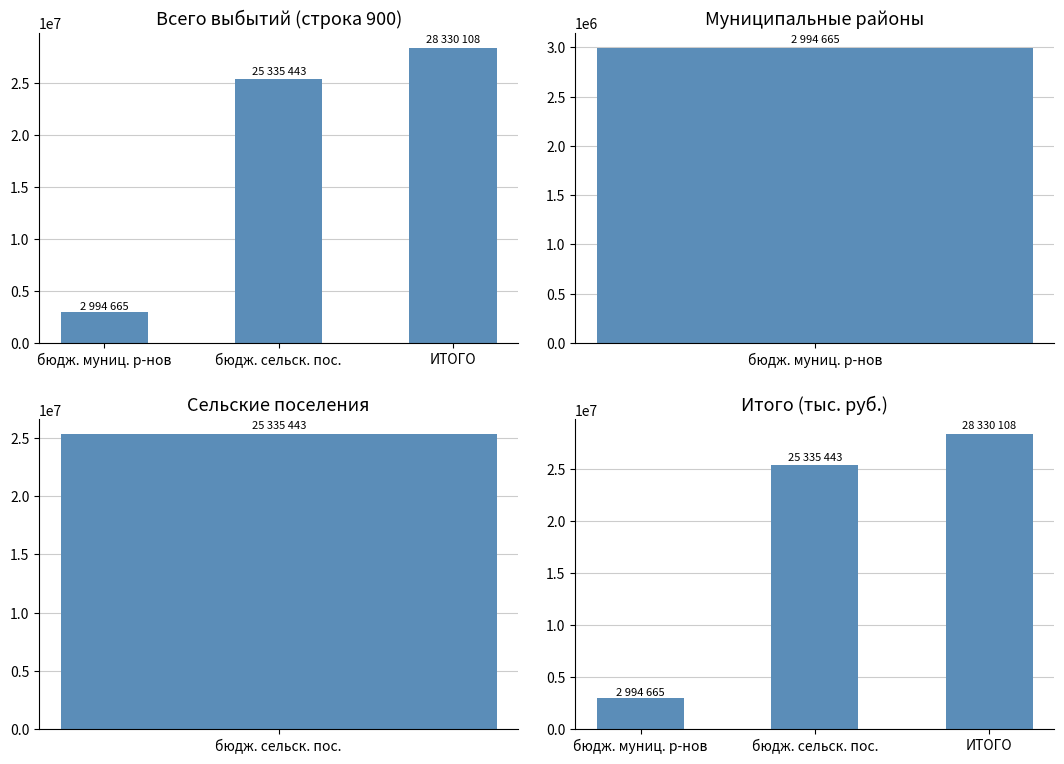

At which label does Всего выбытий (строка 900) first exceed 25335443?

ИТОГО